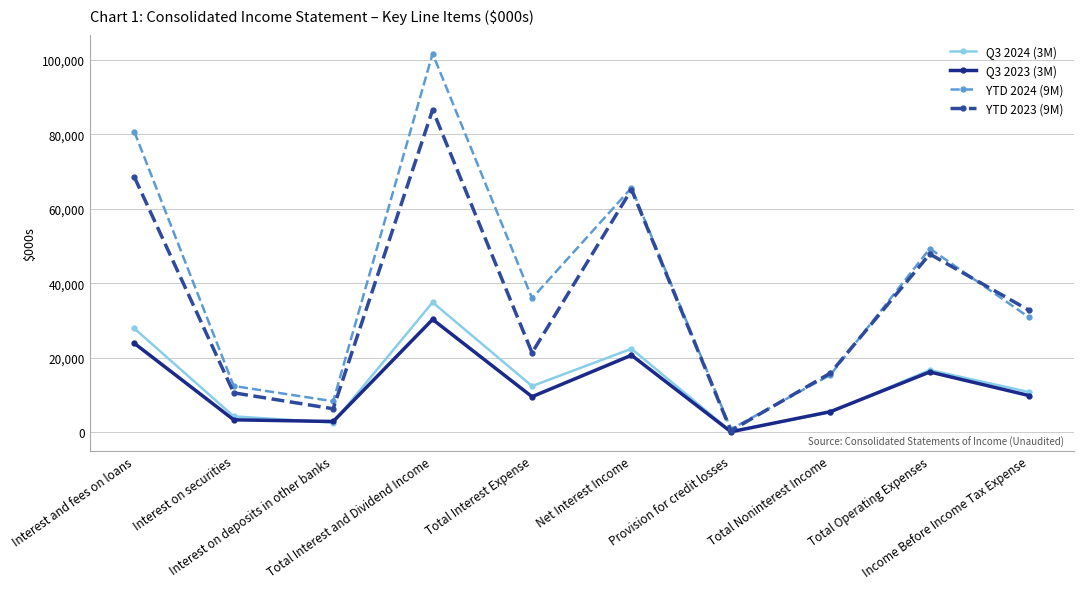

List the series in order of their peak value, lowest first.

Q3 2023 (3M), Q3 2024 (3M), YTD 2023 (9M), YTD 2024 (9M)